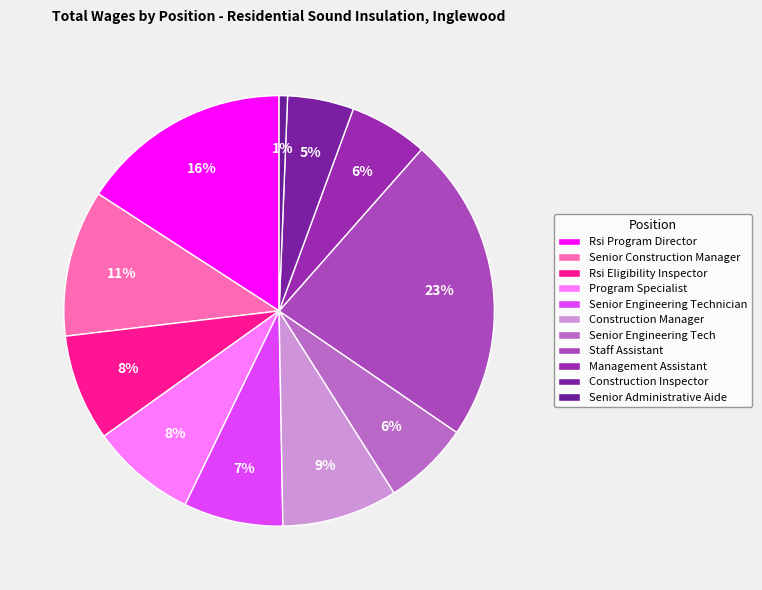

What percentage do Senior Engineering Tech and Program Specialist together represent?

14.4%